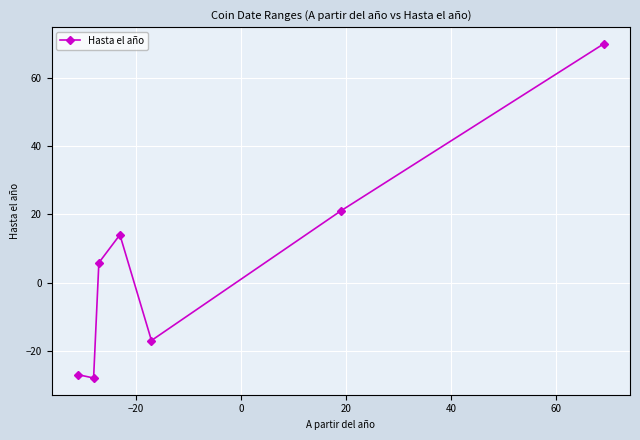

How many interior local peaks (higher than both neighbors) does the data have?

1